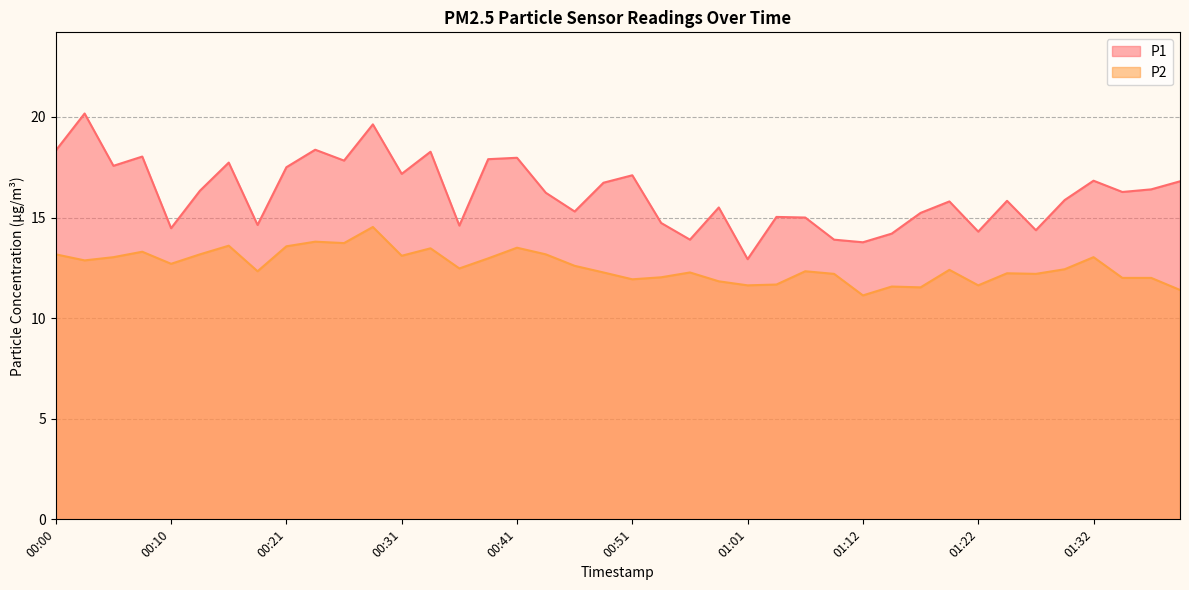

Is it true that P2 equals 13.1 at 00:31?

True